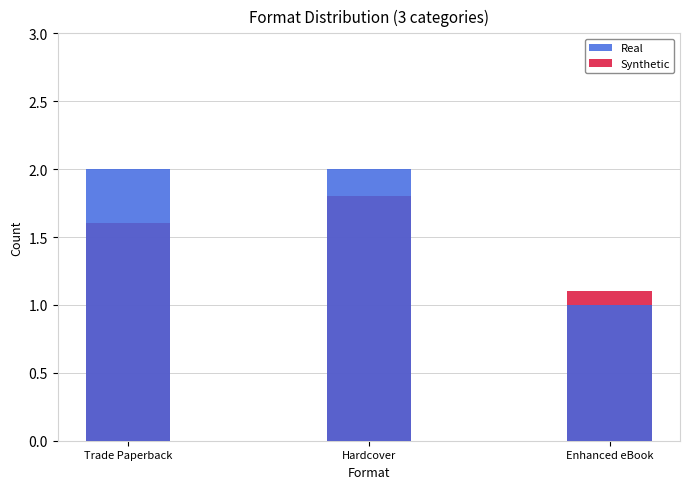

What is the label of the 2nd bar from the left?

Hardcover